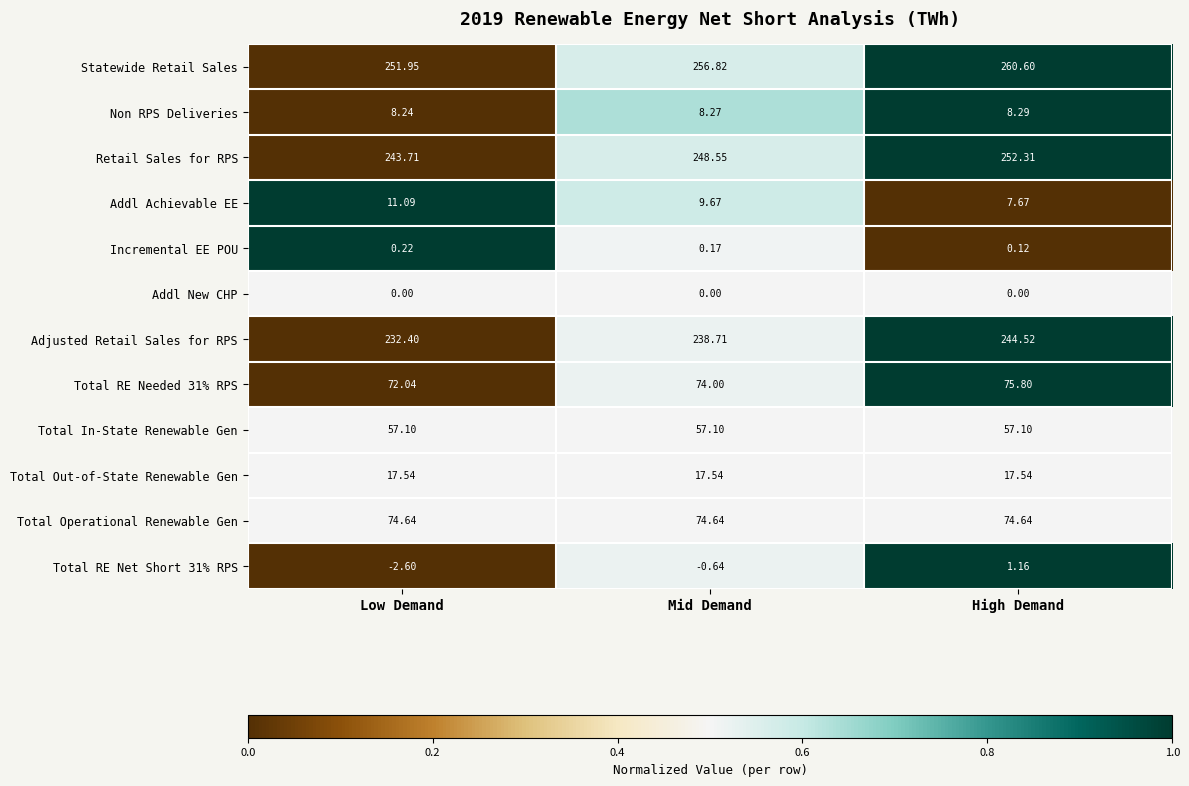

At which category is the sum across all series the highest?

High Demand